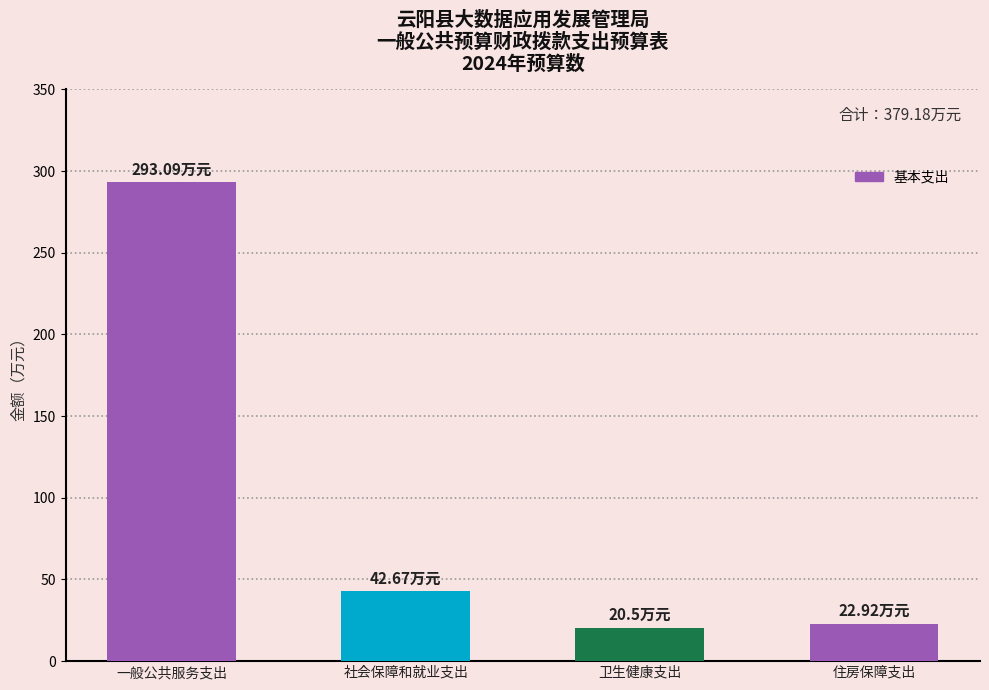

What is the value of the 3rd bar from the left?

20.5